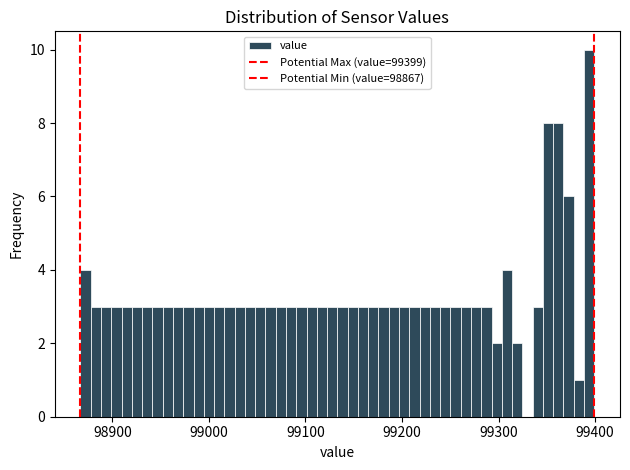

Read against the x-axis, roughly where is the centre of the tallest bar?

99390